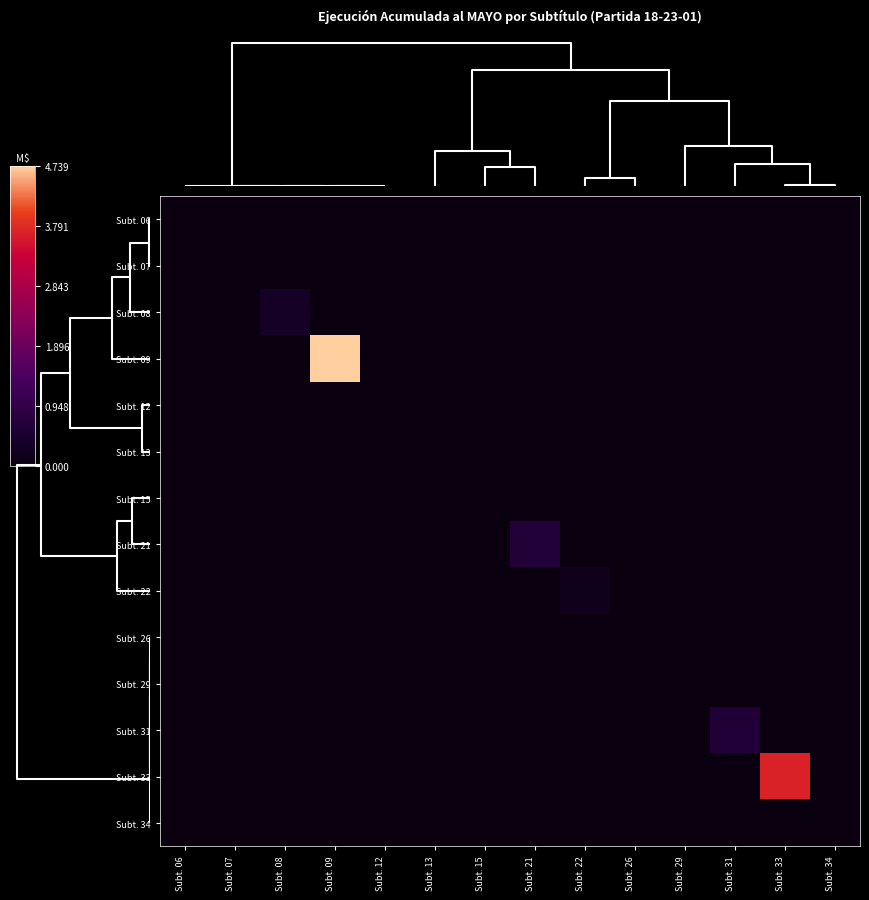

What is the difference between the highest and lowest values at Subt. 07?

4105